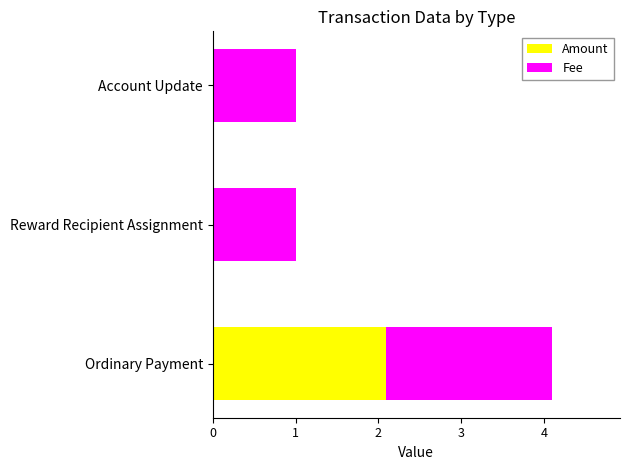

True or false: Amount has a value of 0.0 at Reward Recipient Assignment.

True